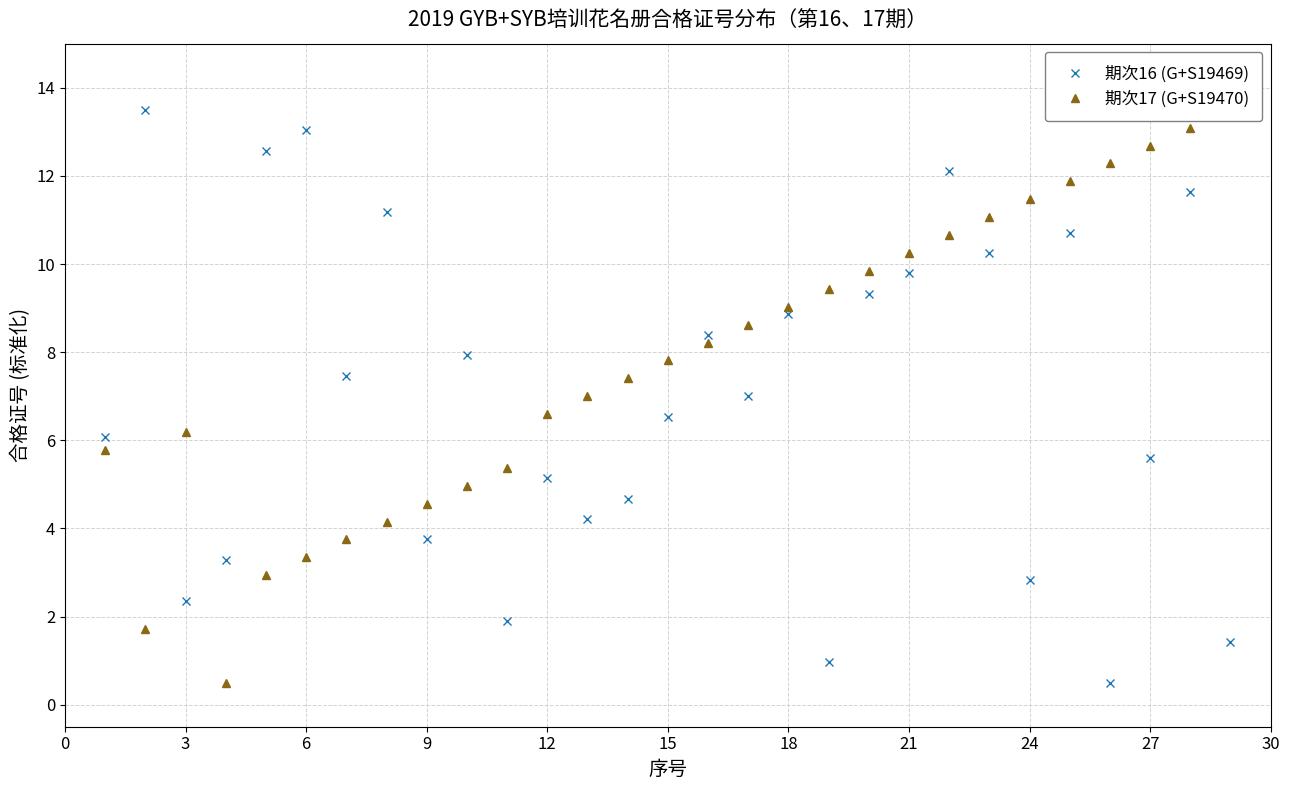

At how many categories does at least one series exceed 0?

29